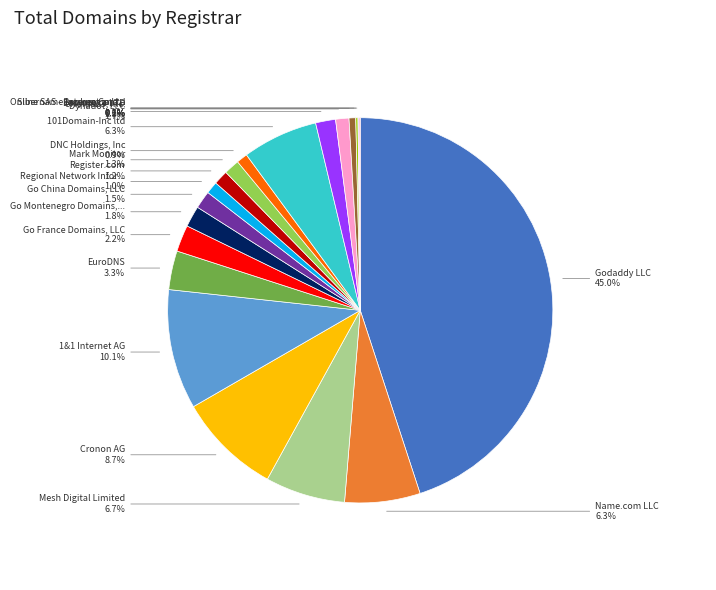

Does any single category account for the majority?

No